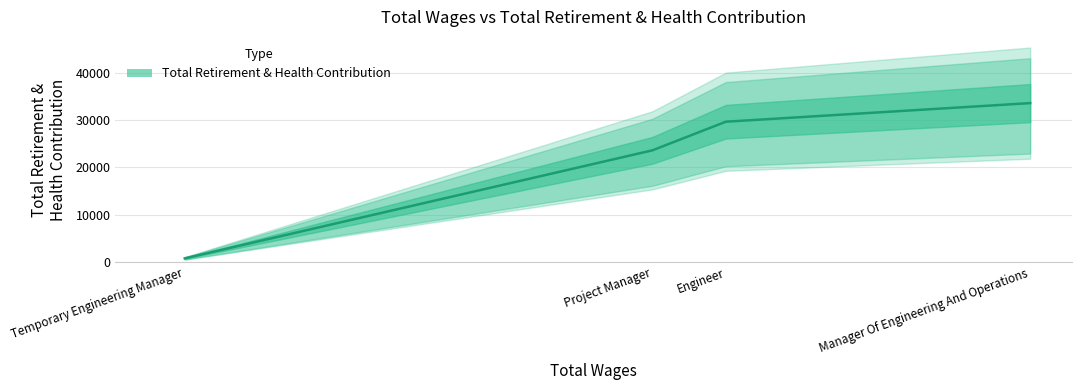

What is the maximum value shown in the chart?

33562